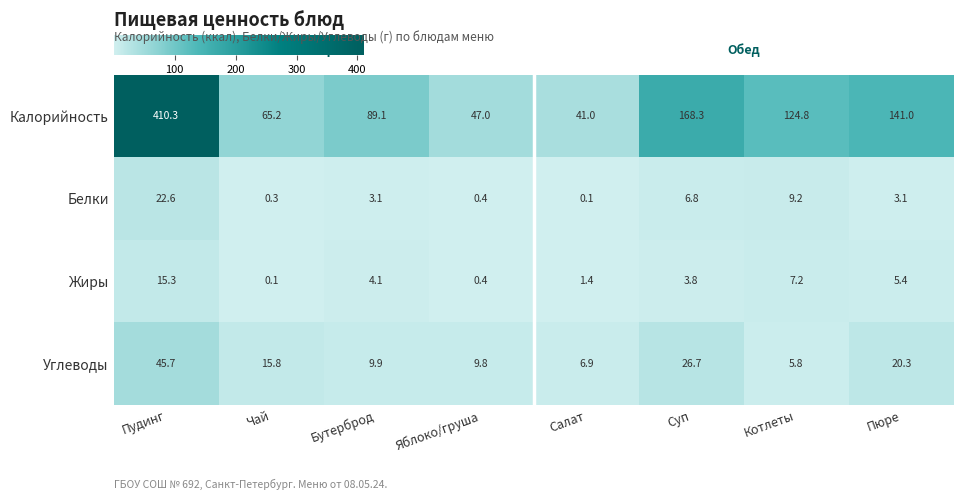

At which category is the sum across all series the highest?

Пудинг